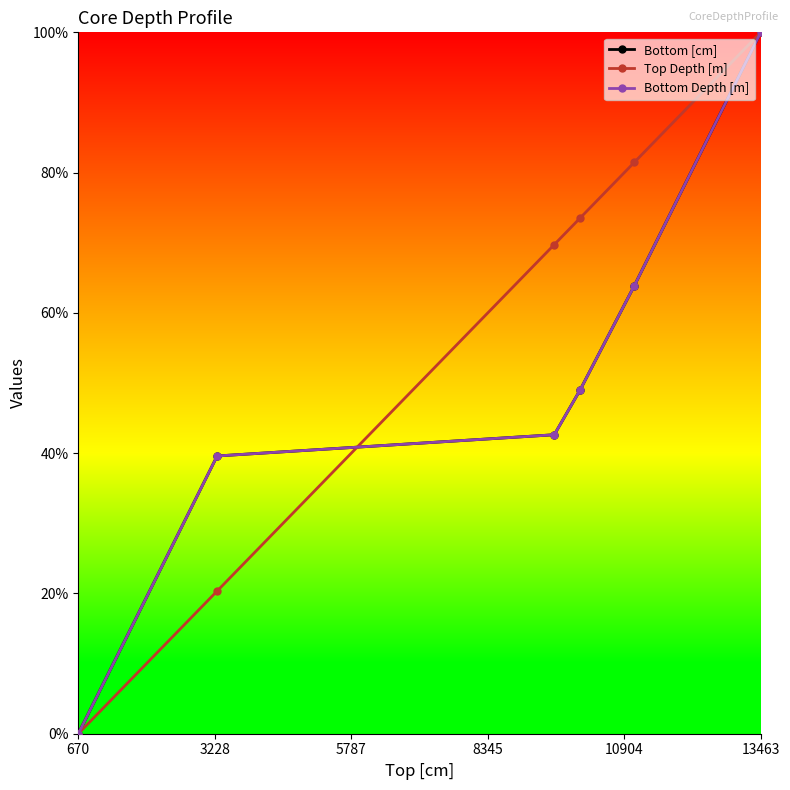

Is this an area chart (filled region under the line)?

No